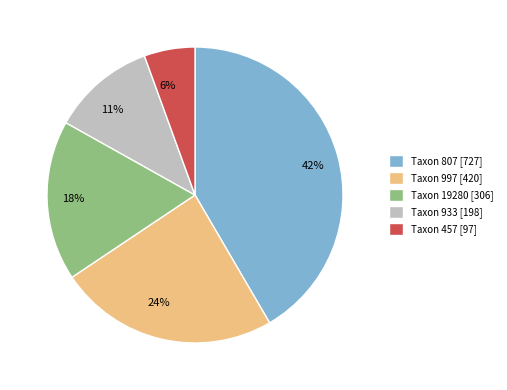

To the nearest percent, what is the difference between the largest and smallest slice percentages?

36%